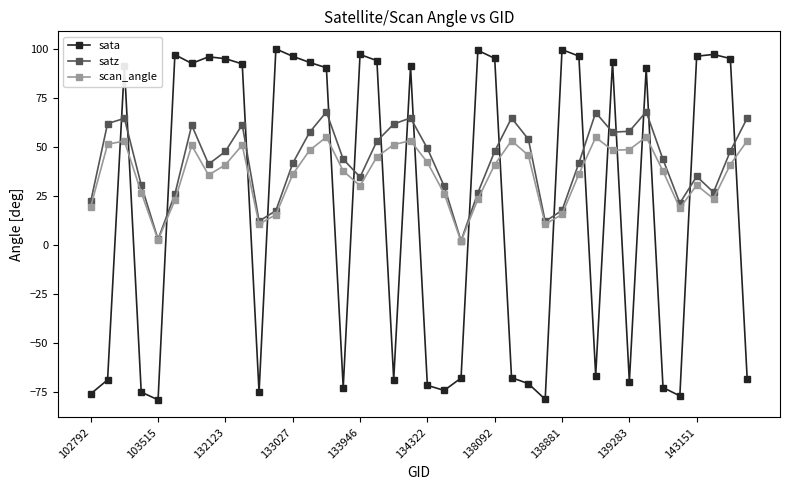

True or false: scan_angle and sata cross at least once.

True